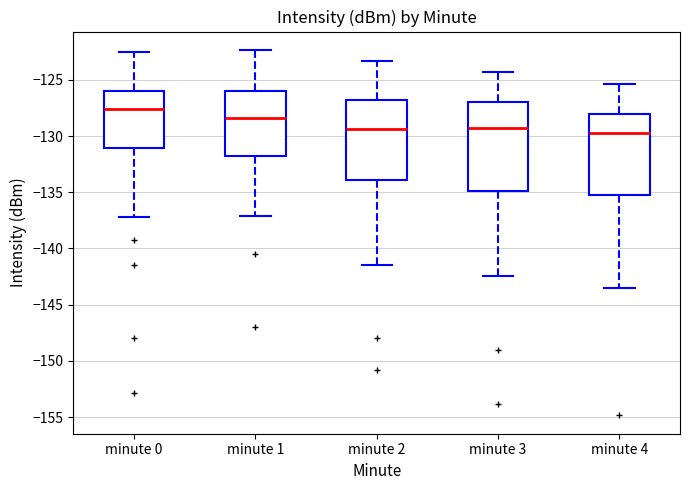

Where is the lower edge of the box for minute 3 on the y-axis? The values are not printed on the chart, so give them approximately, as read against the axis.

-135.0